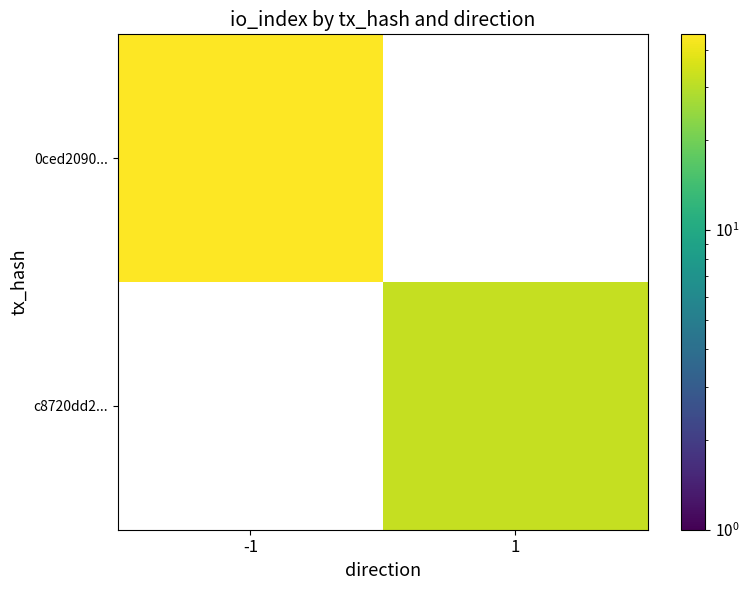

At which category does the chart reach its minimum across all series?

1